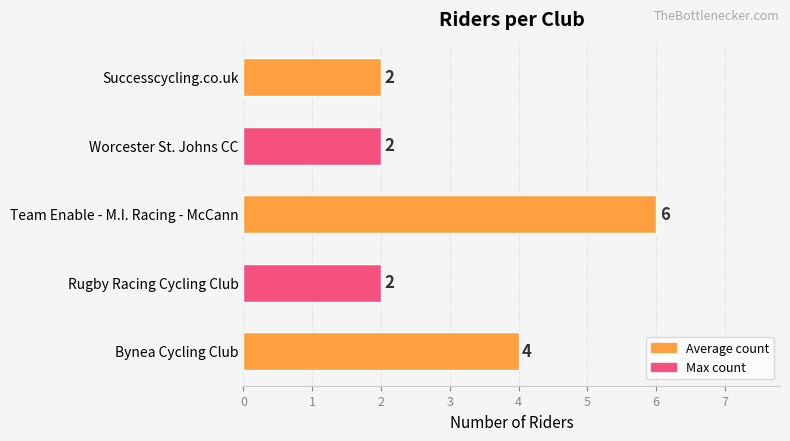

Reading bottom to top, list all the values displayed in this chart.

Bynea Cycling Club=4	Rugby Racing Cycling Club=2	Team Enable - M.I. Racing - McCann=6	Worcester St. Johns CC=2	Successcycling.co.uk=2